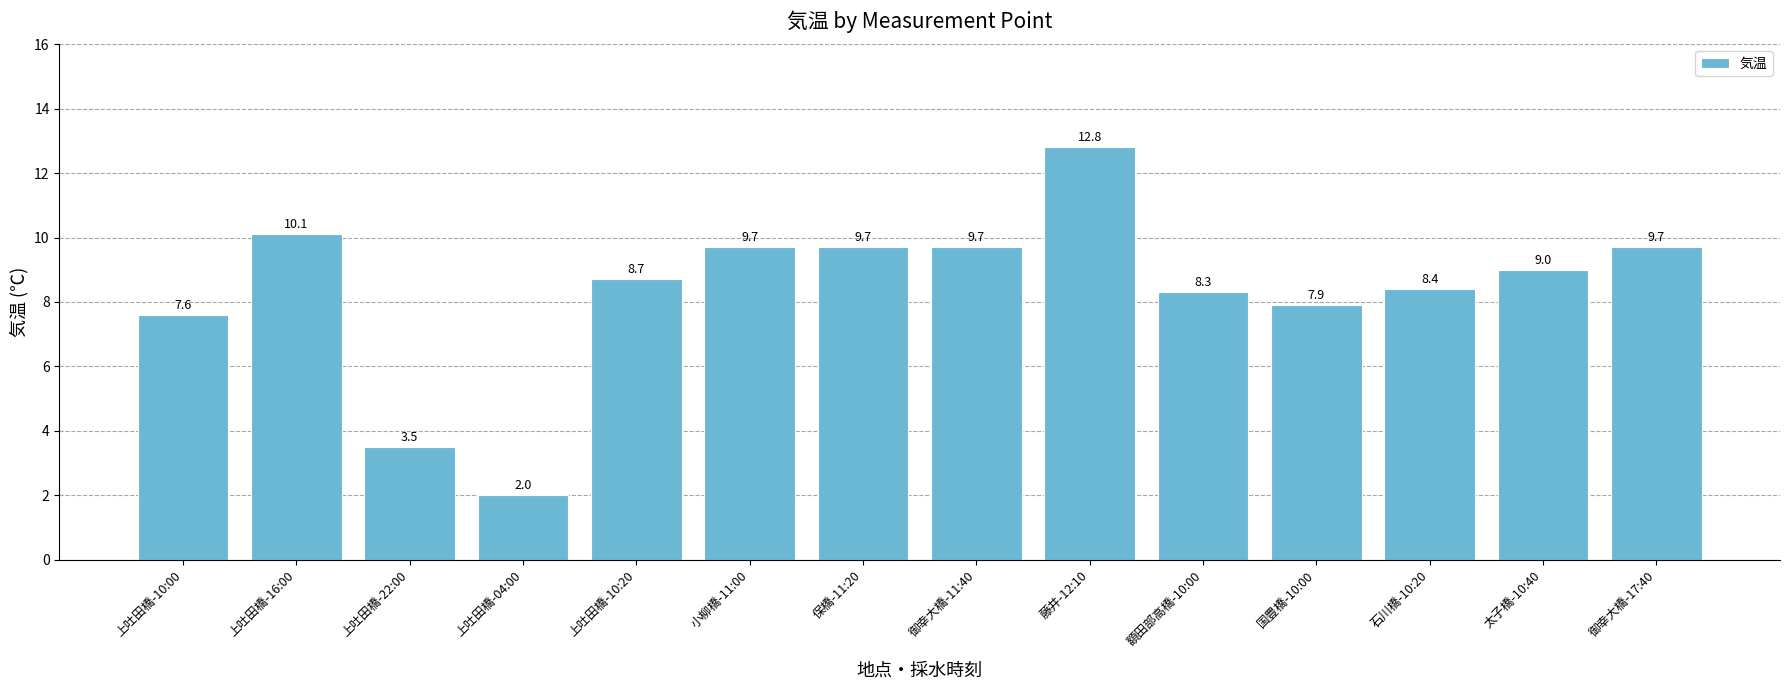

How many series are shown in this chart?

1